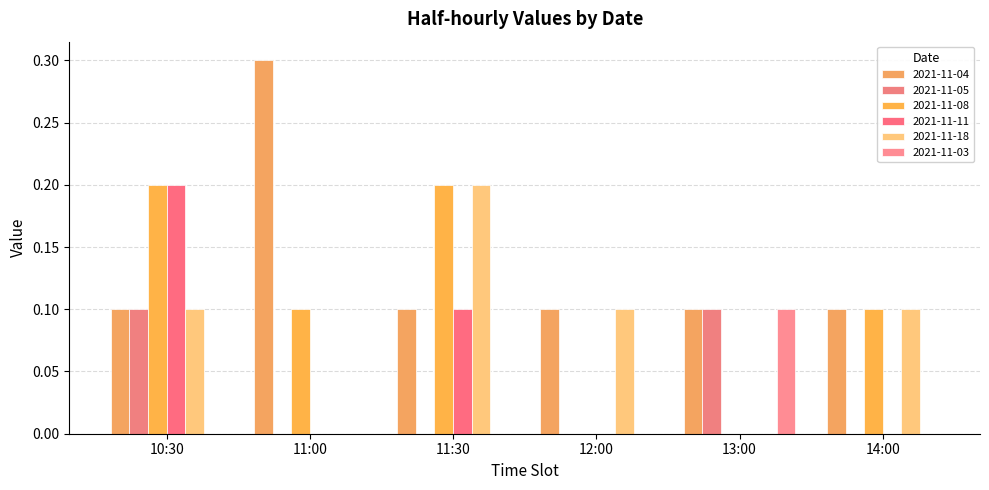

What are all the series names shown in the legend?

2021-11-04, 2021-11-05, 2021-11-08, 2021-11-11, 2021-11-18, 2021-11-03